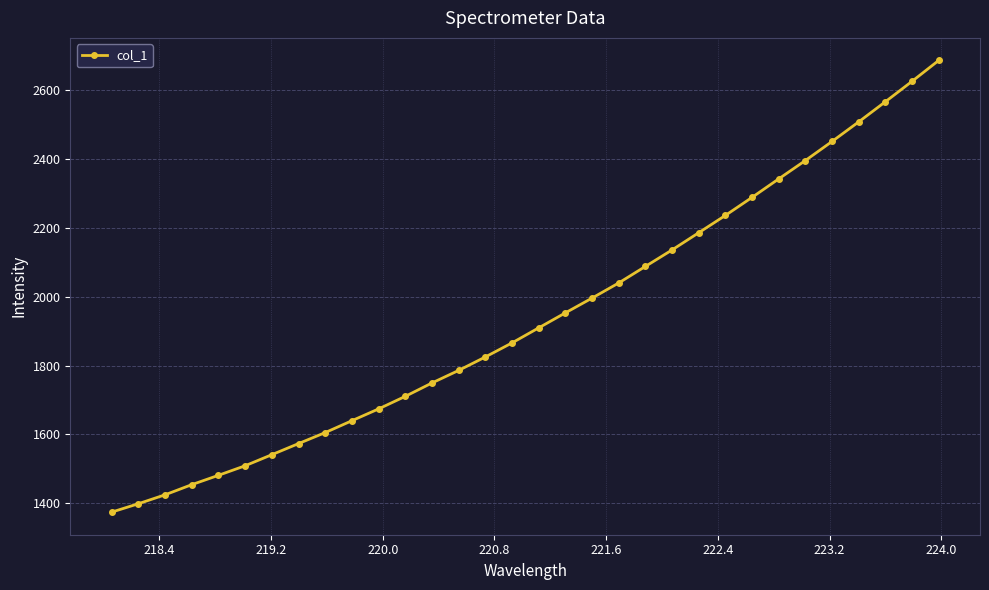

True or false: there are more than 2 points higher than both neighbors.

False